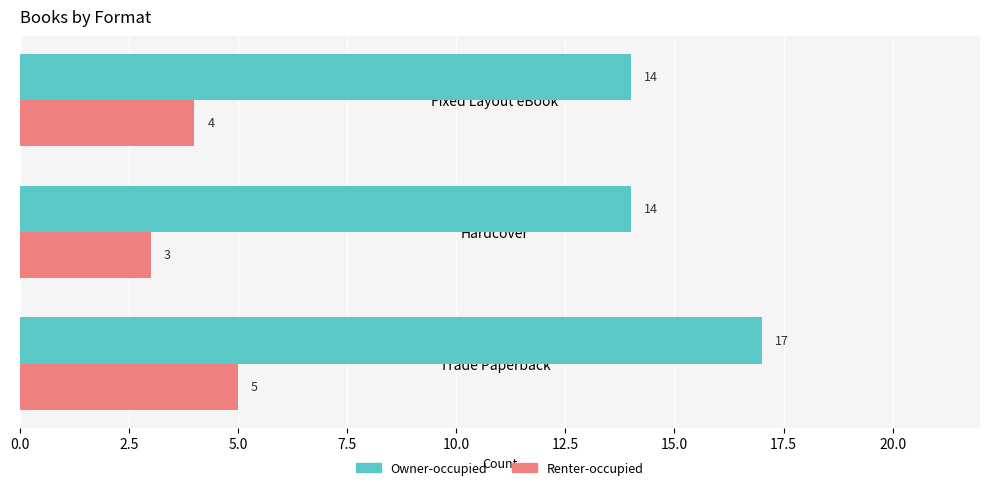

At which category is the sum across all series the highest?

Trade Paperback